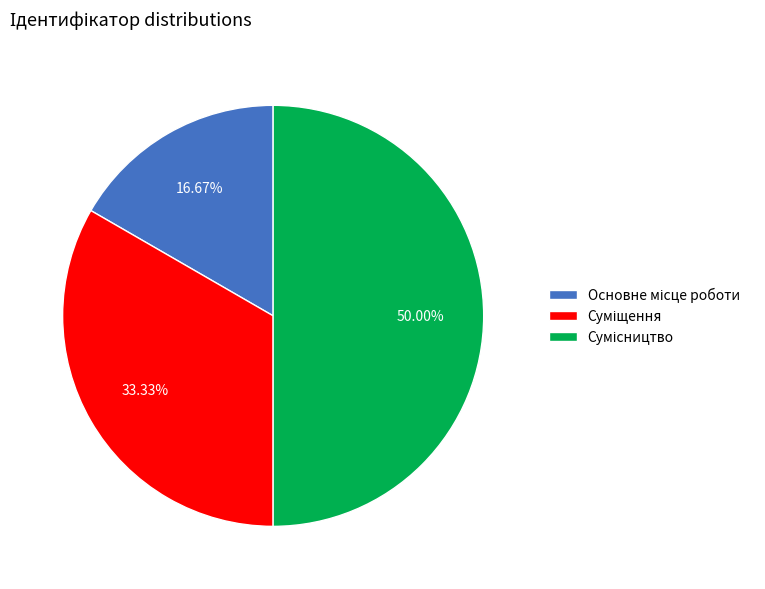

How many segments does this pie chart have?

3